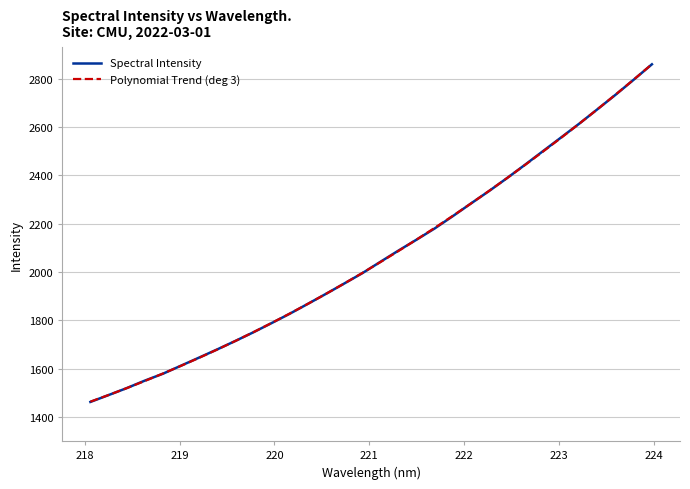

What is the minimum value shown in the chart?

1462.3